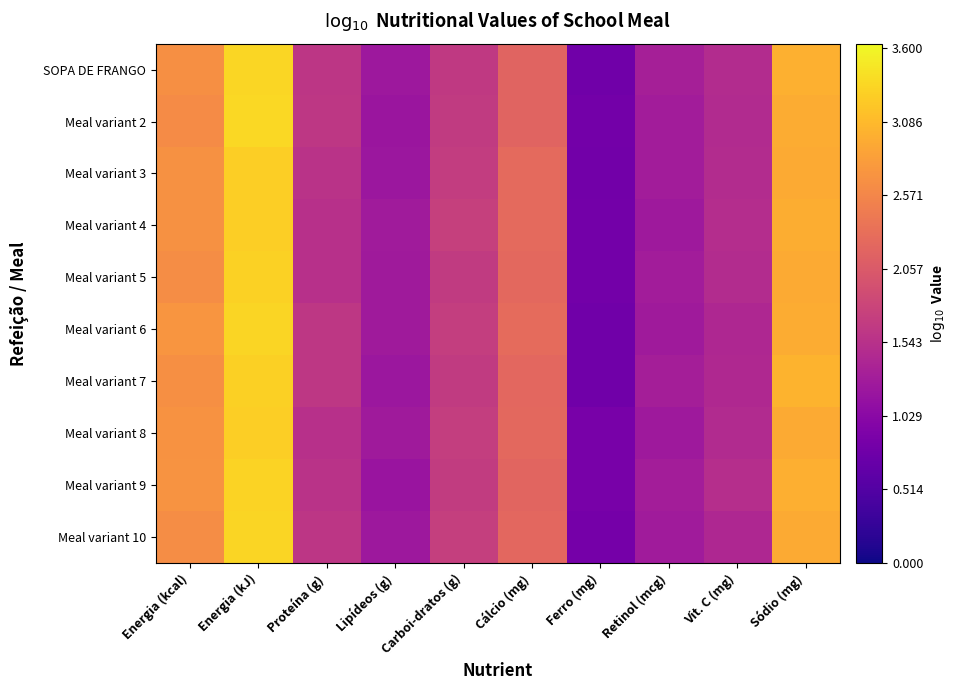

At which category does the chart reach its minimum across all series?

Ferro (mg)